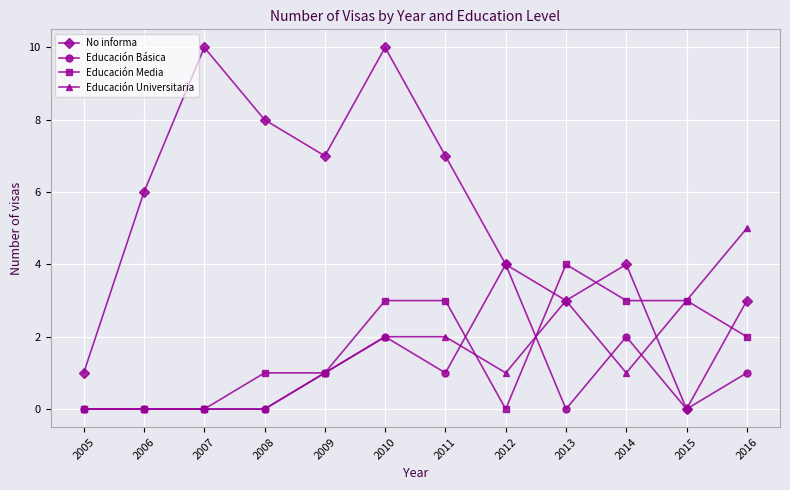

What is the highest value of the No informa series?

10